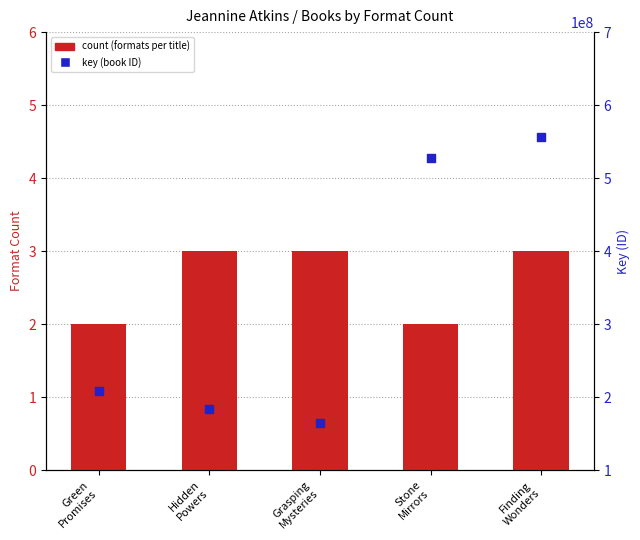

At which category is the sum across all series the highest?

Finding
Wonders